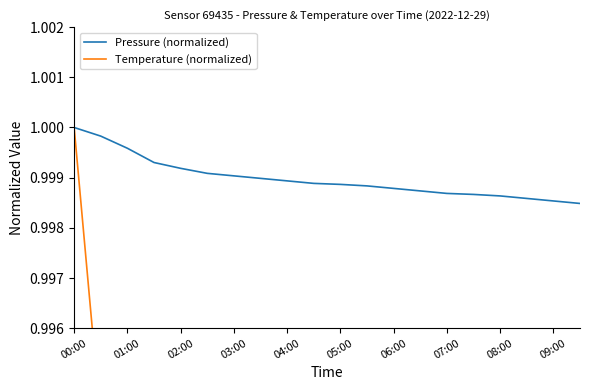

The value of Temperature (normalized) at 17 is 0.9. True or false?

True